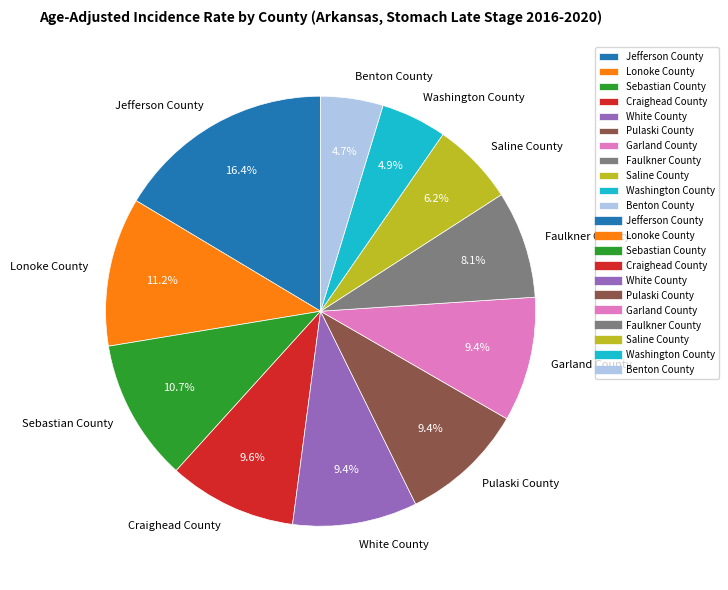

Which category has the biggest portion of the pie?

Jefferson County